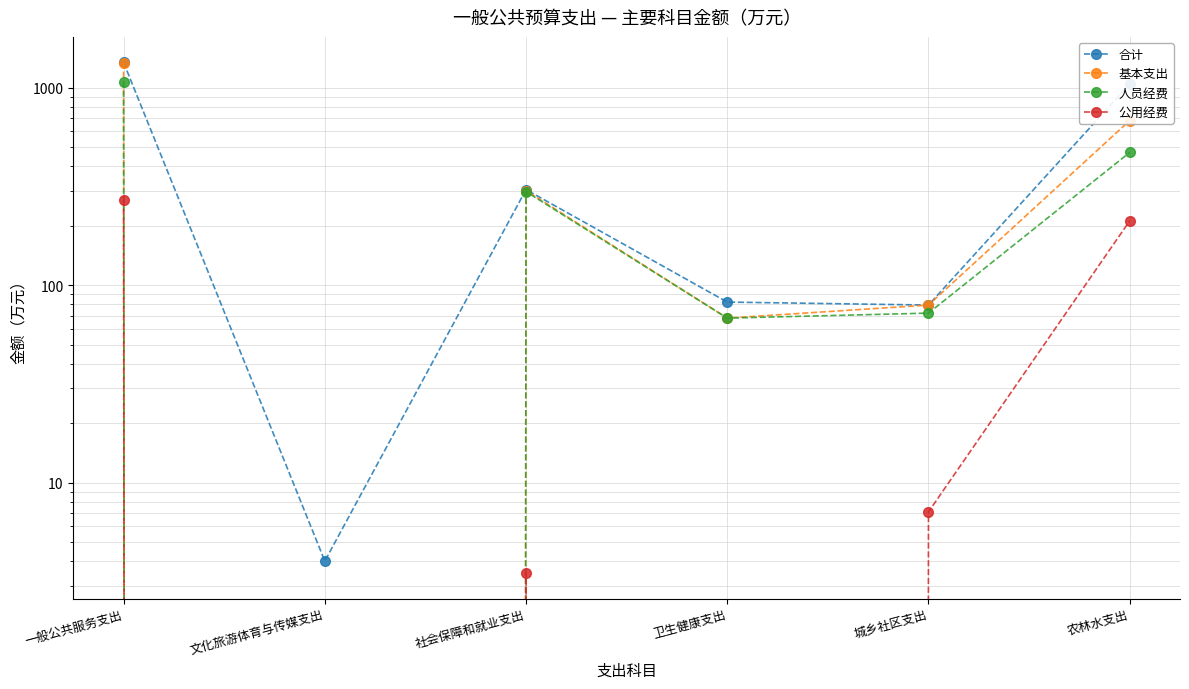

How many interior local peaks does the 公用经费 series have?

1